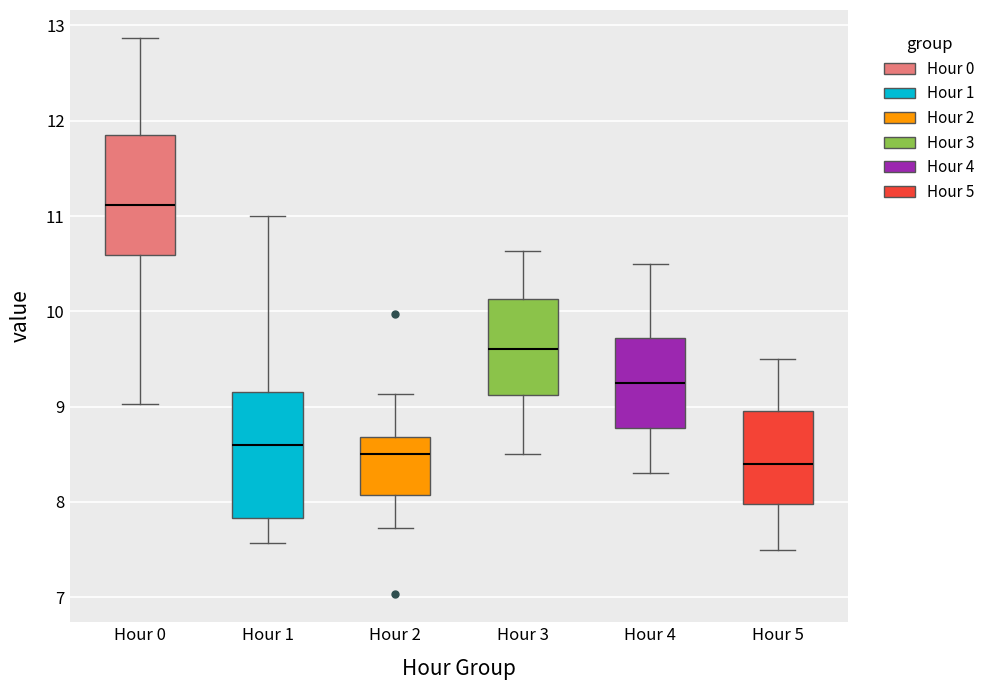

Which box has the highest median line?

Hour 0